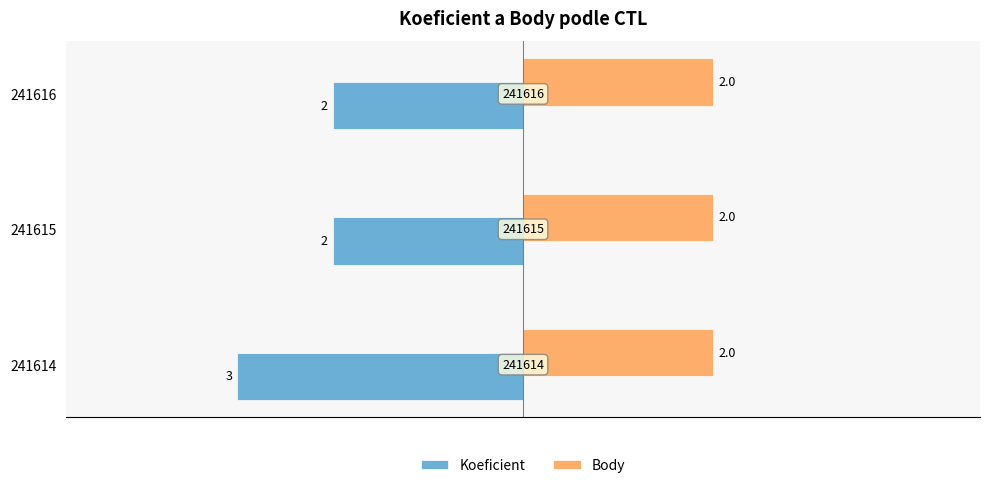

How many data points in Koeficient are less than -2?

1